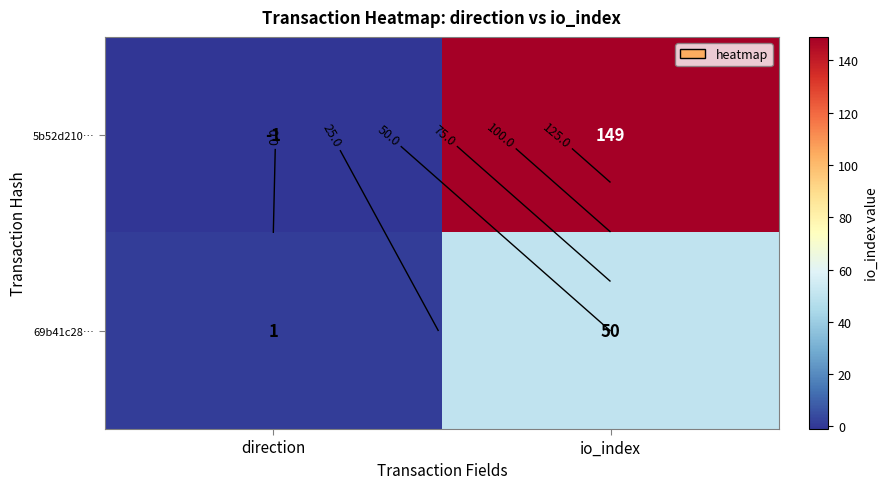

How many data points in 69b41c28… are less than 50?

1